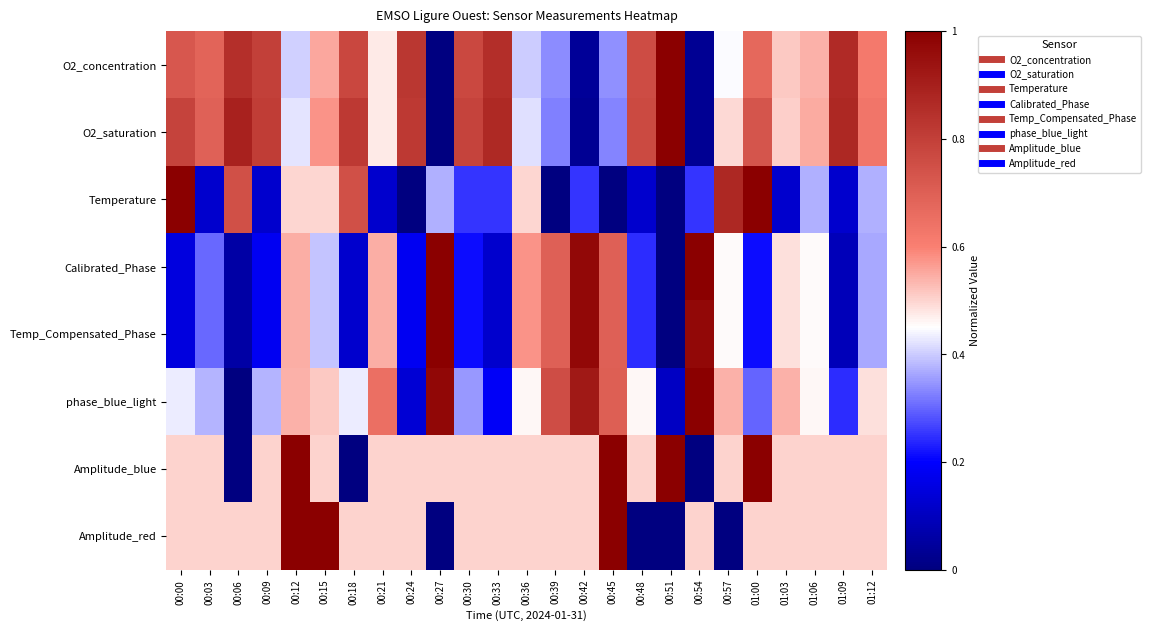

What is the spread (max minus min) of values at 00:18?

0.8